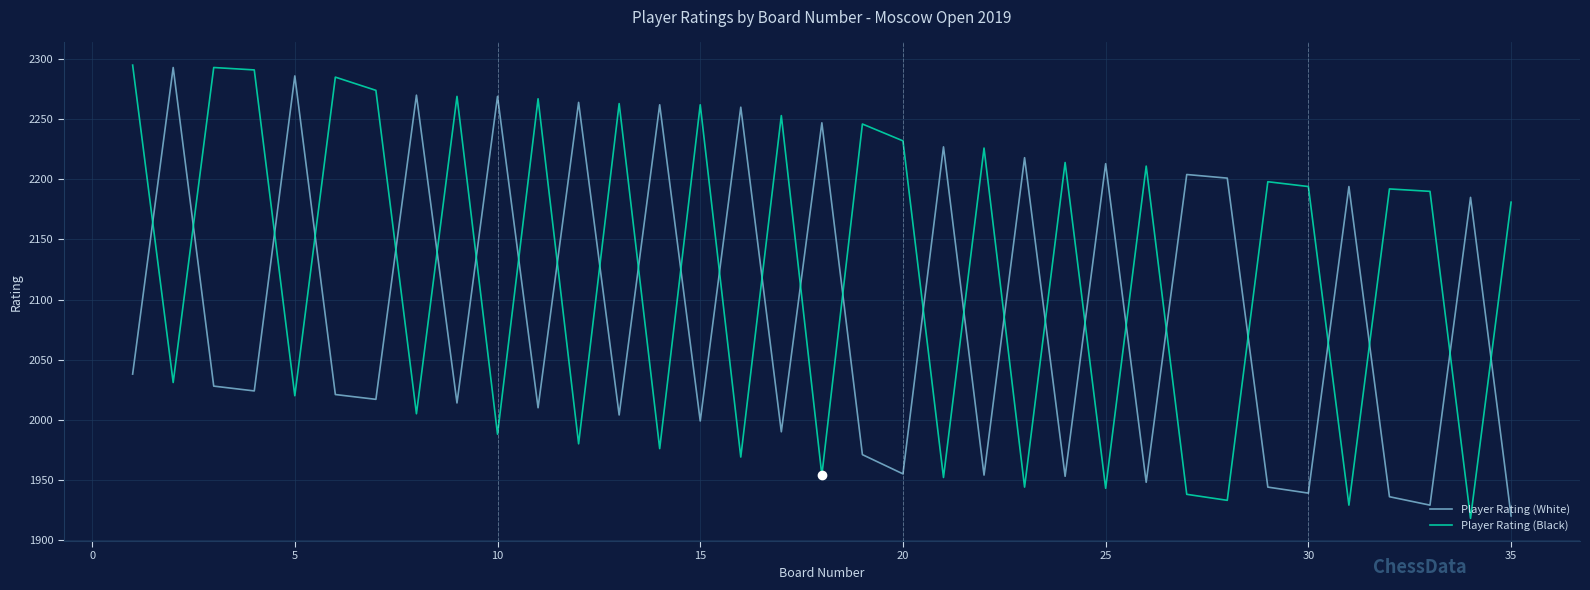

Rank the series by their average value, from lowest to highest.

Player Rating (White), Player Rating (Black)